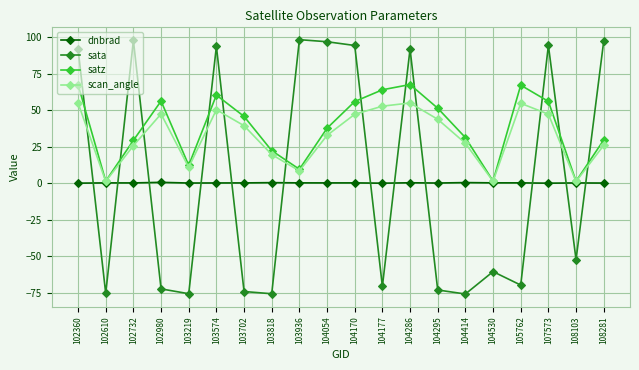

In satz, how many points are higher than both neighbors (excluding endpoints)?

4